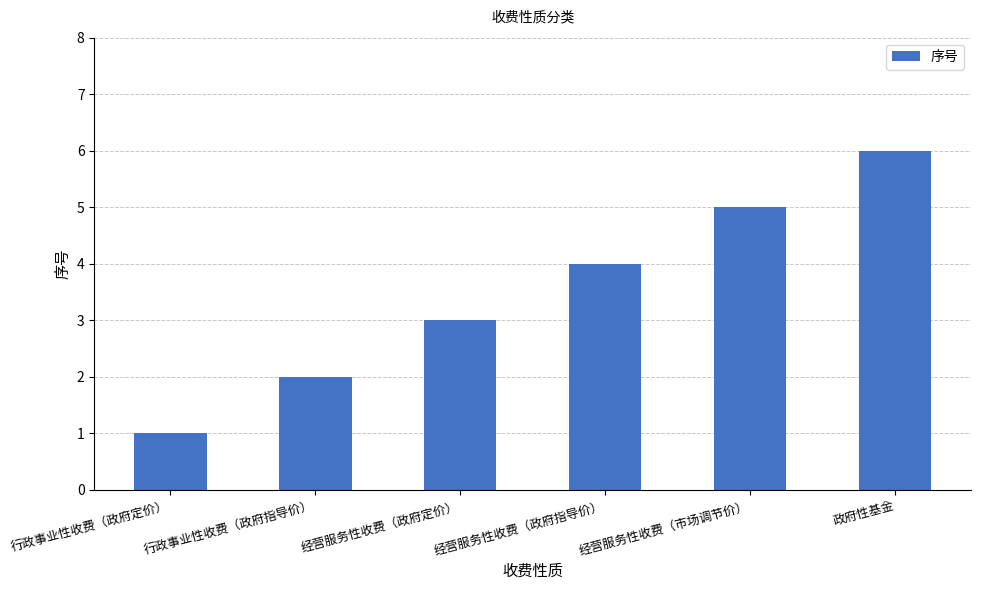

Which category has the lowest value across all series?

行政事业性收费（政府定价）